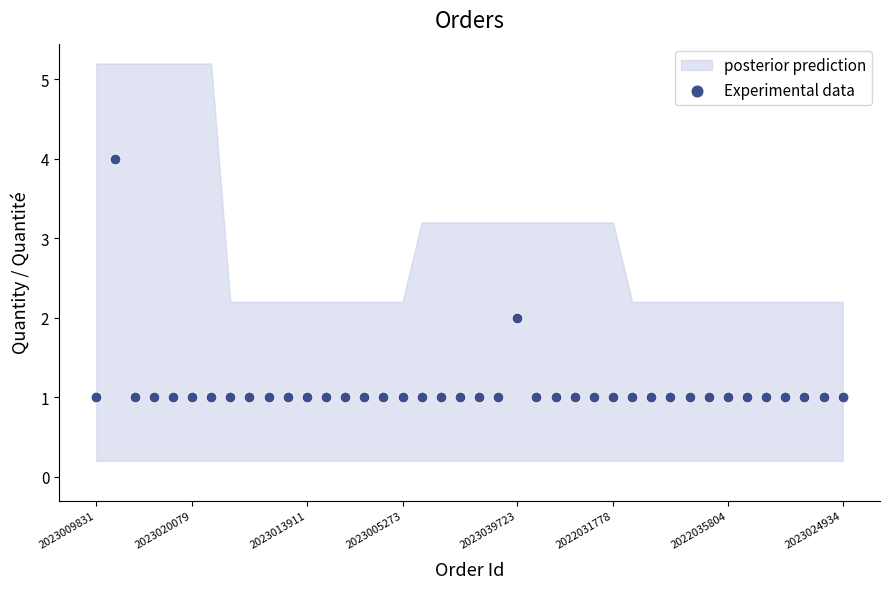

What is the range of Y values (max minus min)?

3